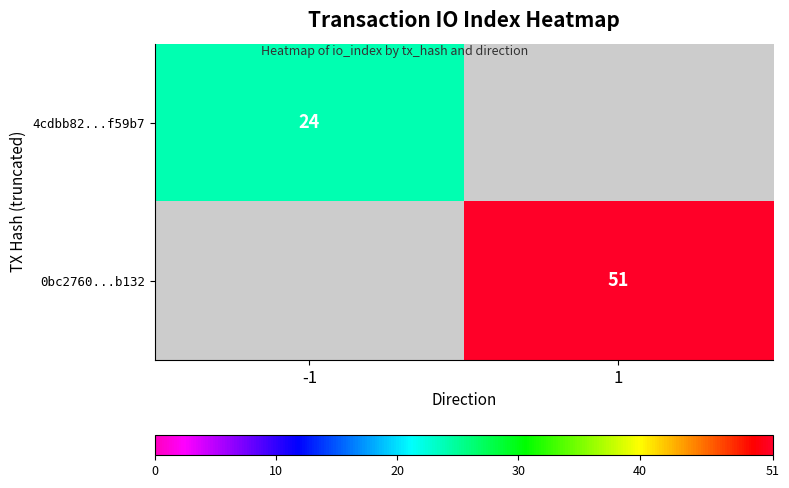

The 0bc2760...b132 series shows 51 at 1. True or false?

True